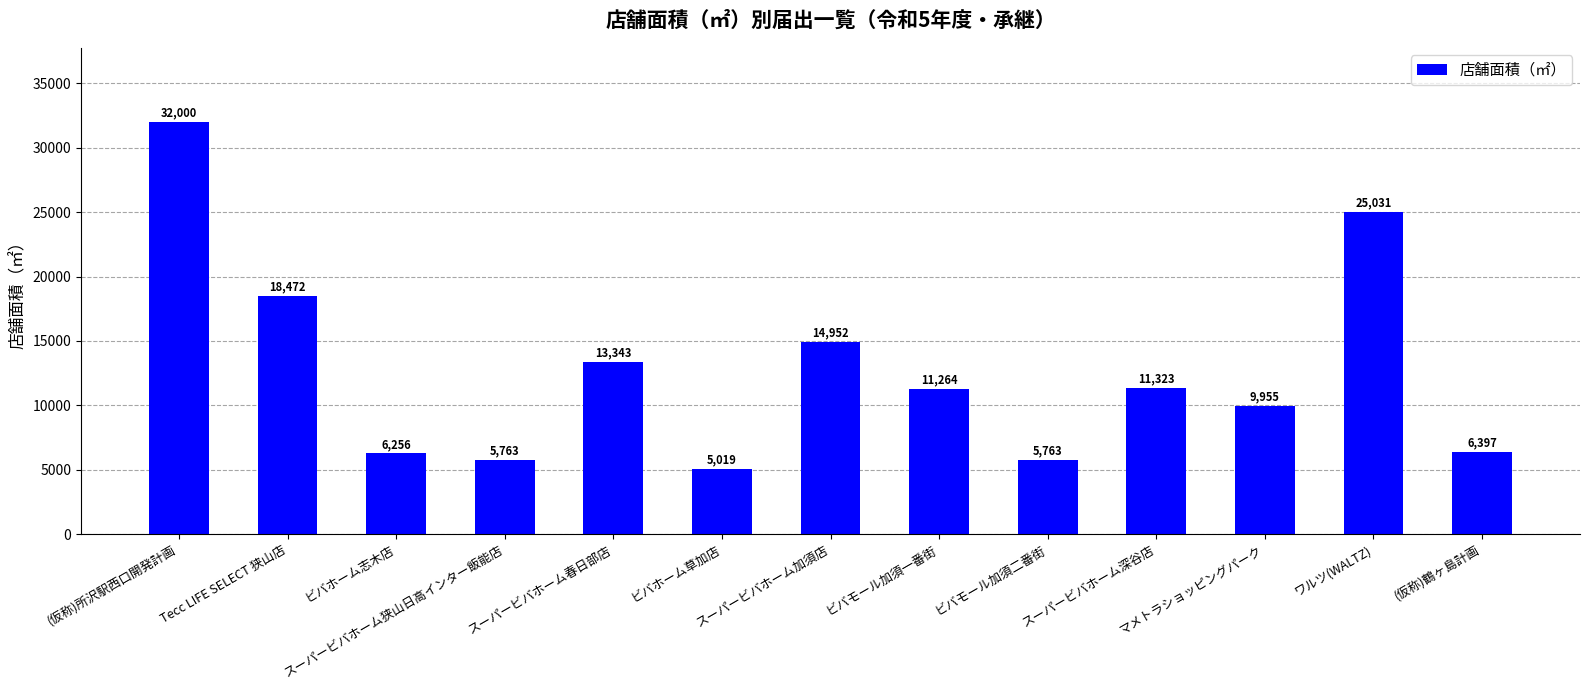

What is the label of the 10th bar from the left?

スーパービバホーム深谷店